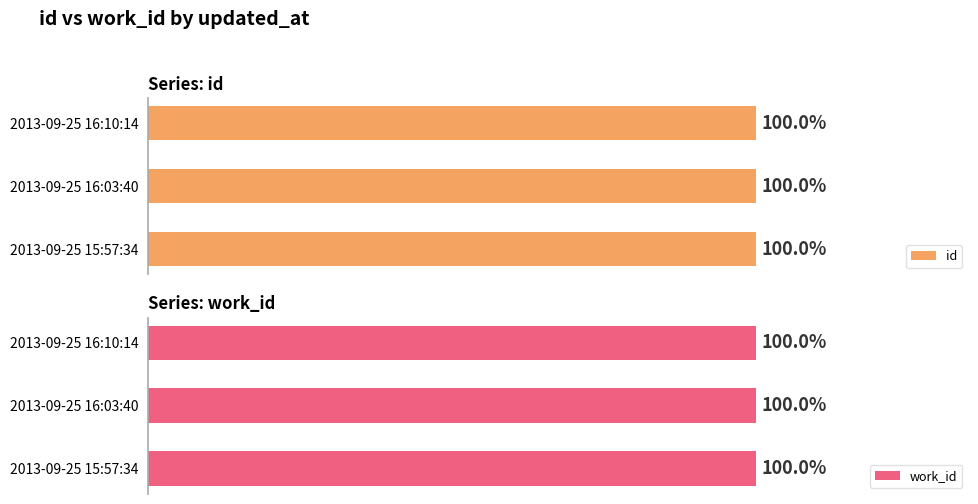

The value of id at 2013-09-25 16:10:14 is 22863.0. True or false?

True